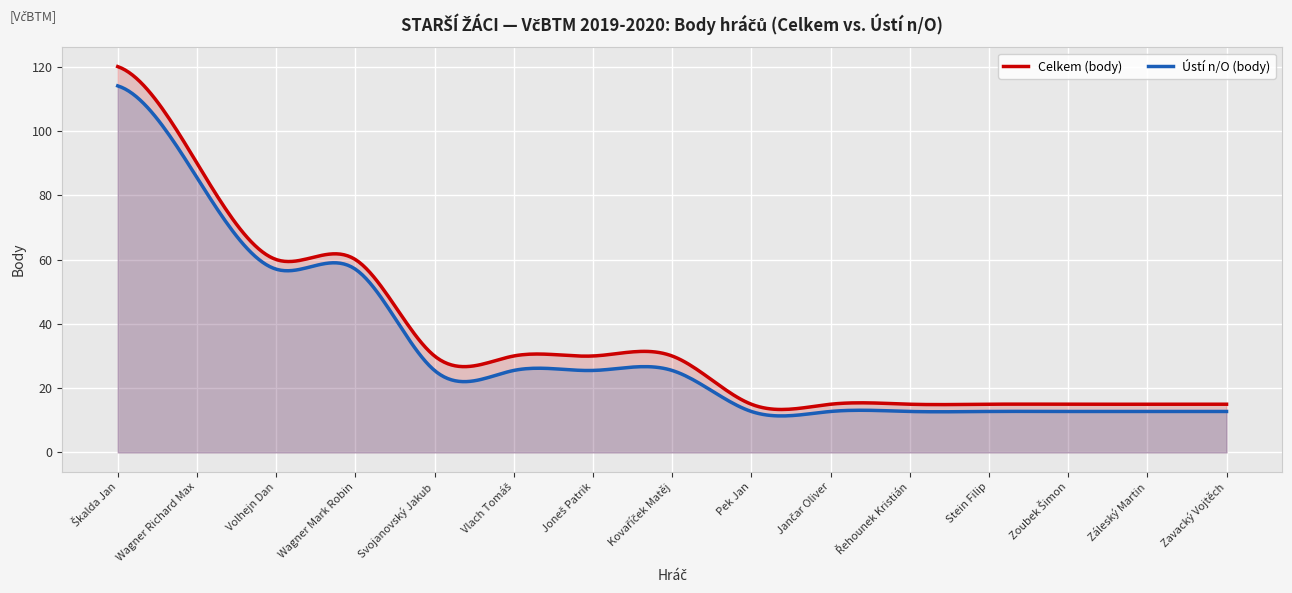

What are all the series names shown in the legend?

Celkem (body), Ústí n/O (body)